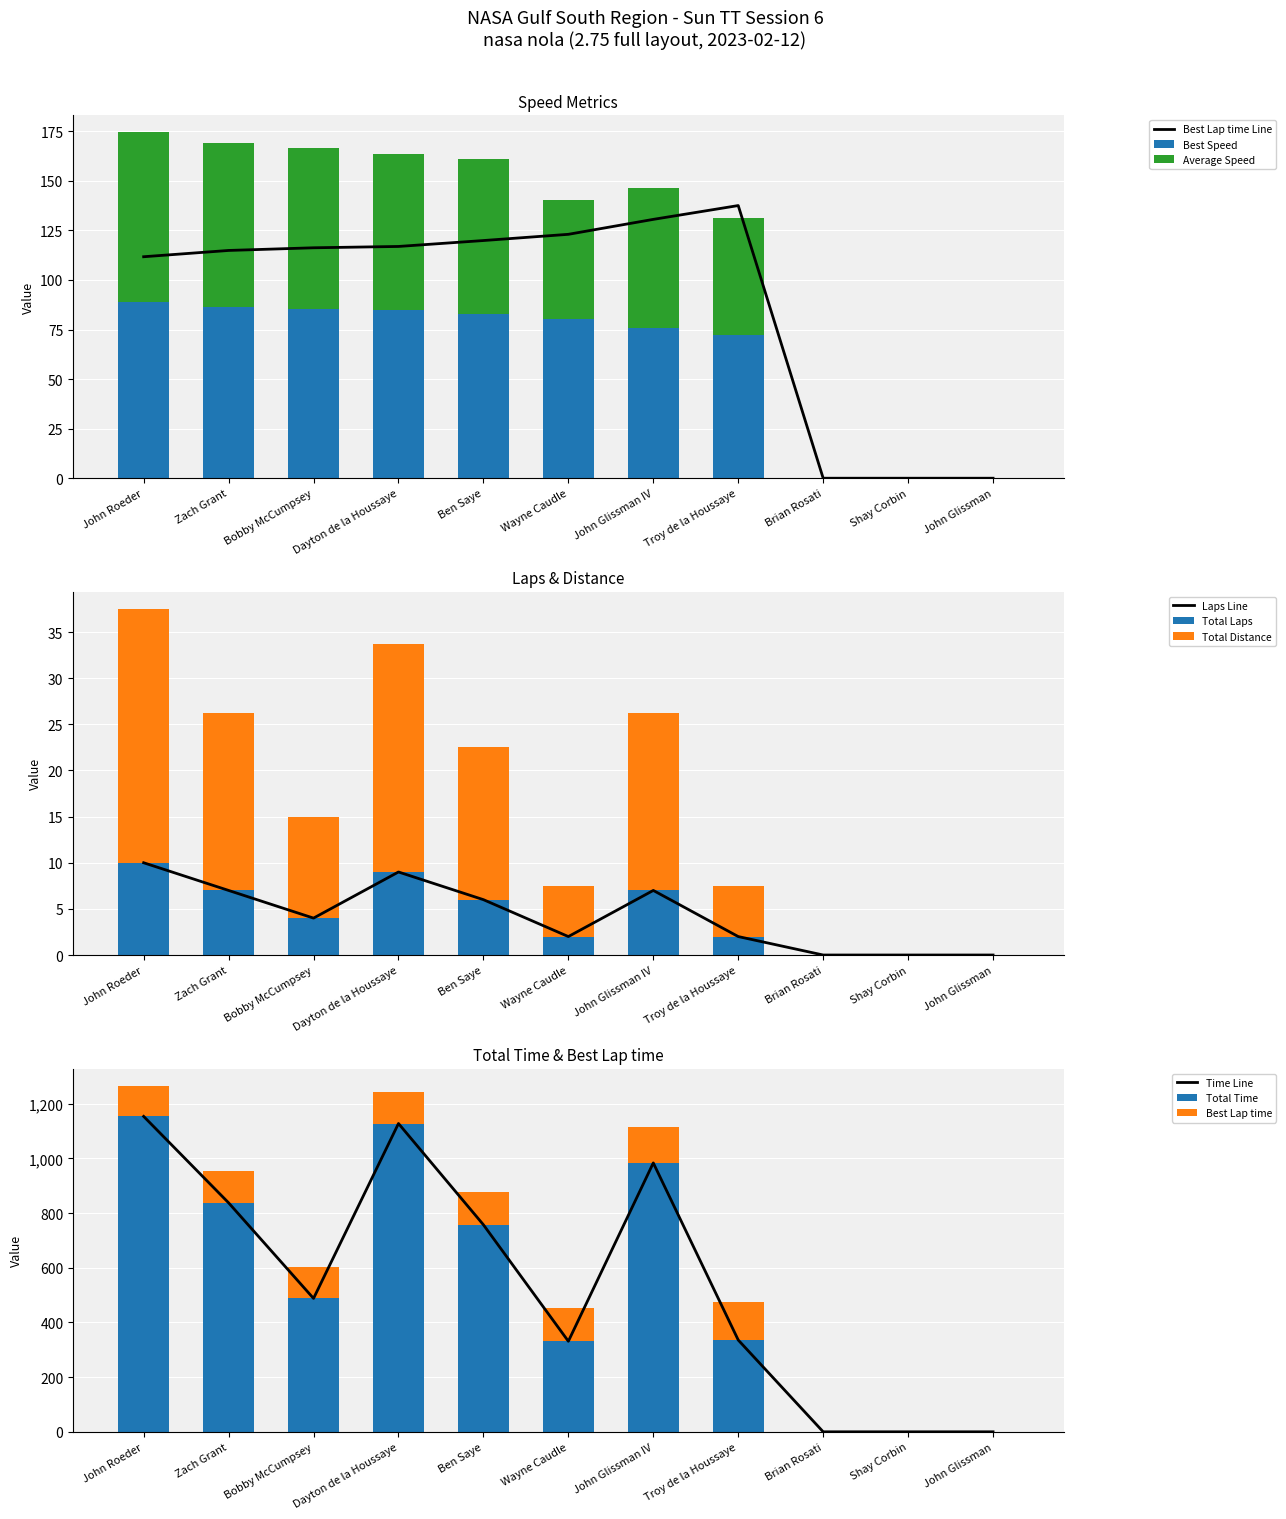

What is the greatest value displayed?

1153.3